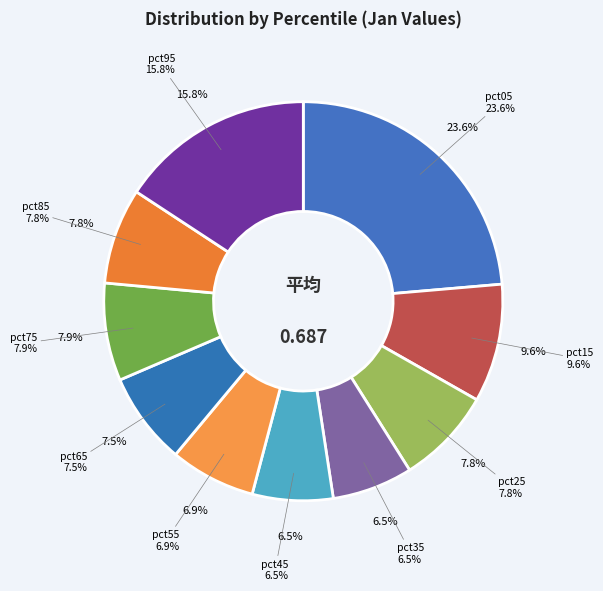

True or false: pct15 accounts for 3% of the total.

False